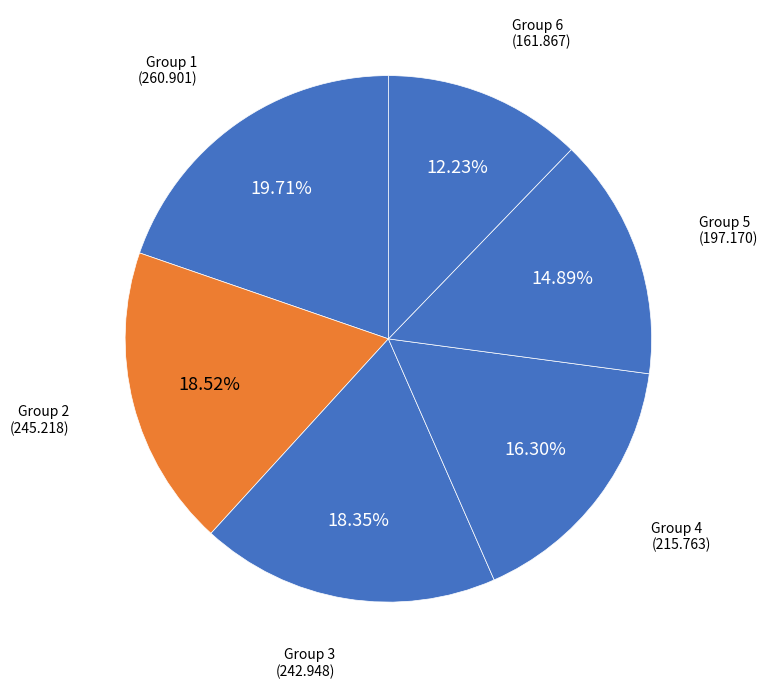

How many segments does this pie chart have?

6